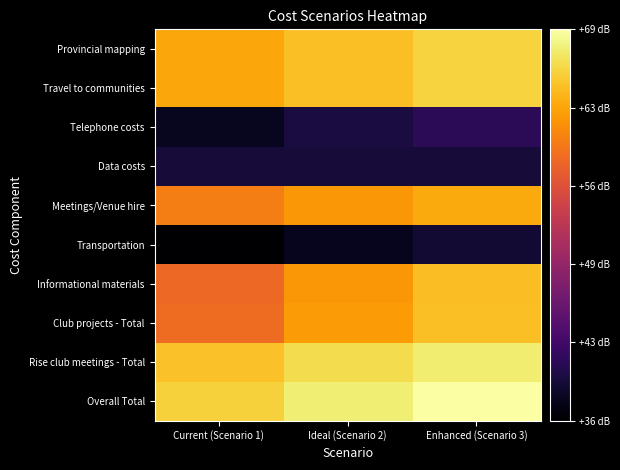

Rank the series by their maximum value, from lowest to highest.

Transportation, Data costs, Telephone costs, Meetings/Venue hire, Informational materials, Club projects - Total, Travel to communities, Provincial mapping, Rise club meetings - Total, Overall Total